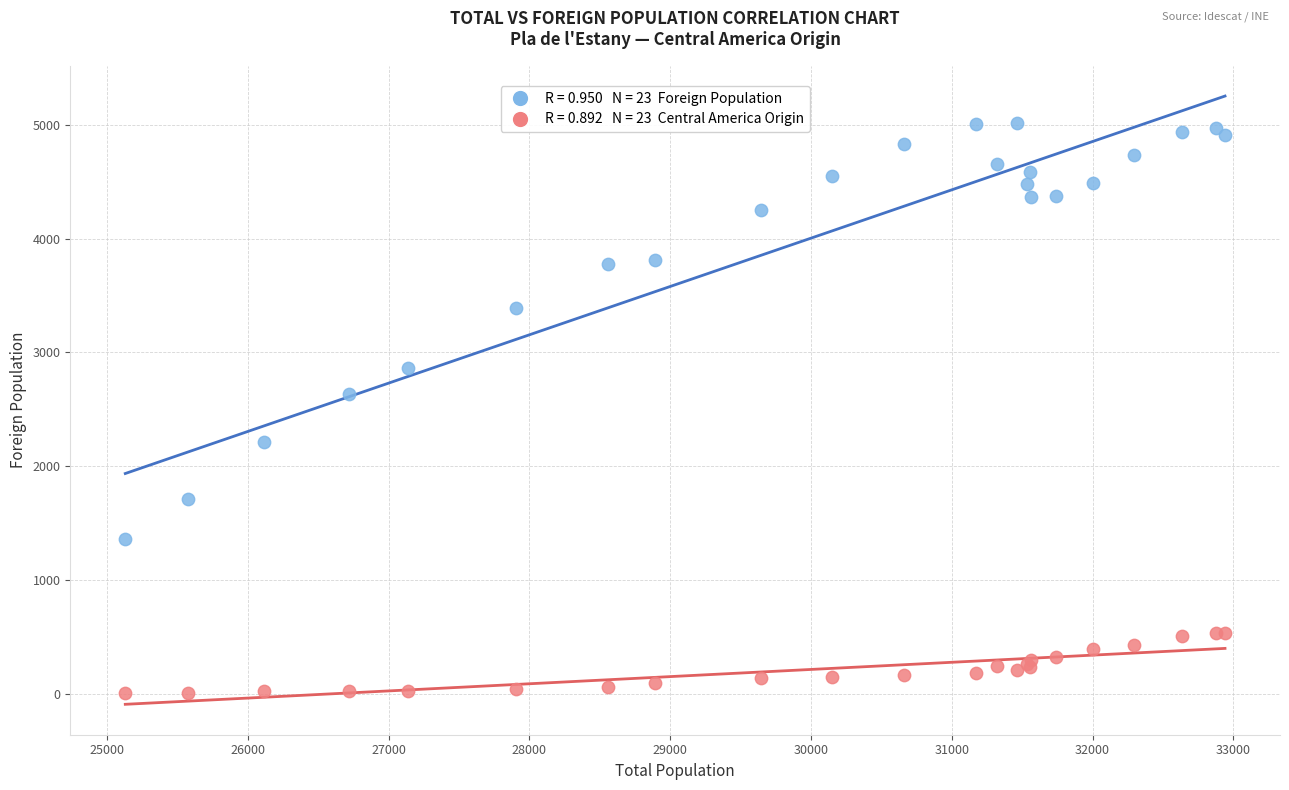

Across all series, what Y value is closest to 2510?

2639